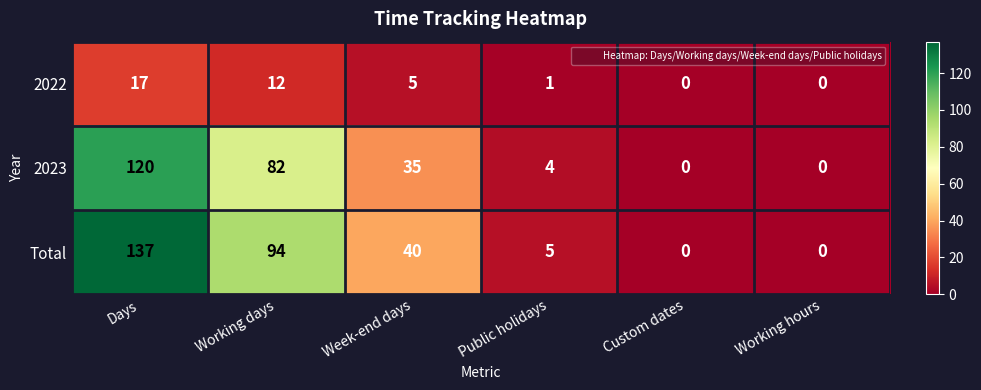

How many series are shown in this chart?

3